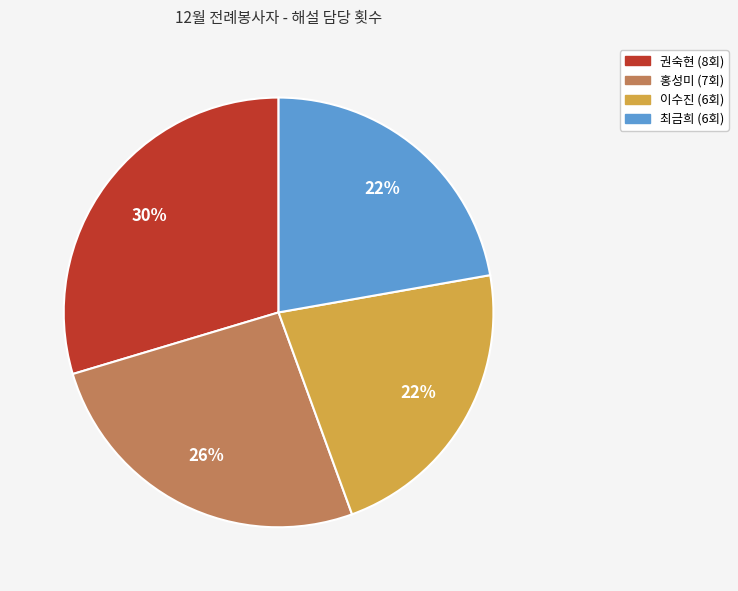

Between 권숙현 and 이수진, which is larger?

권숙현